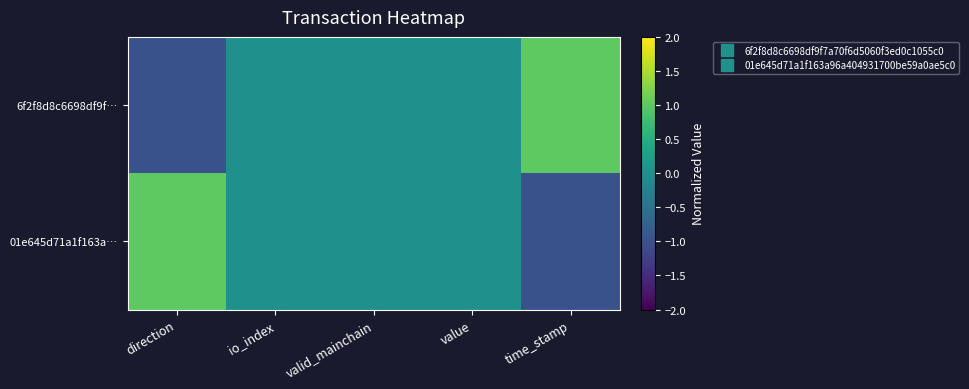

Reading left to right, extract all data points from this chart.

6f2f8d8c6698df9f…: direction=-1	io_index=0	valid_mainchain=0	value=0	time_stamp=1
01e645d71a1f163a…: direction=1	io_index=0	valid_mainchain=0	value=0	time_stamp=-1